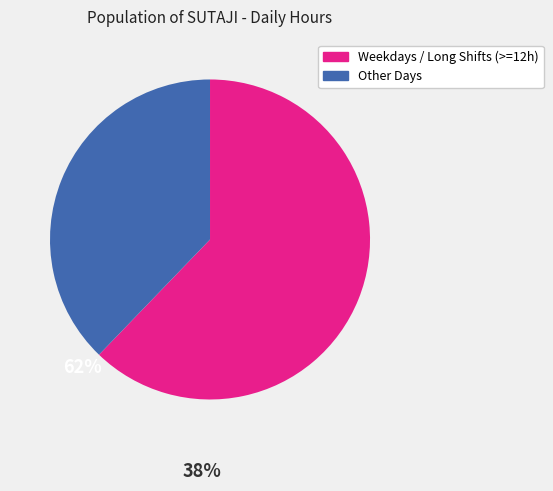

Is there any slice that represents more than half of the pie?

Yes